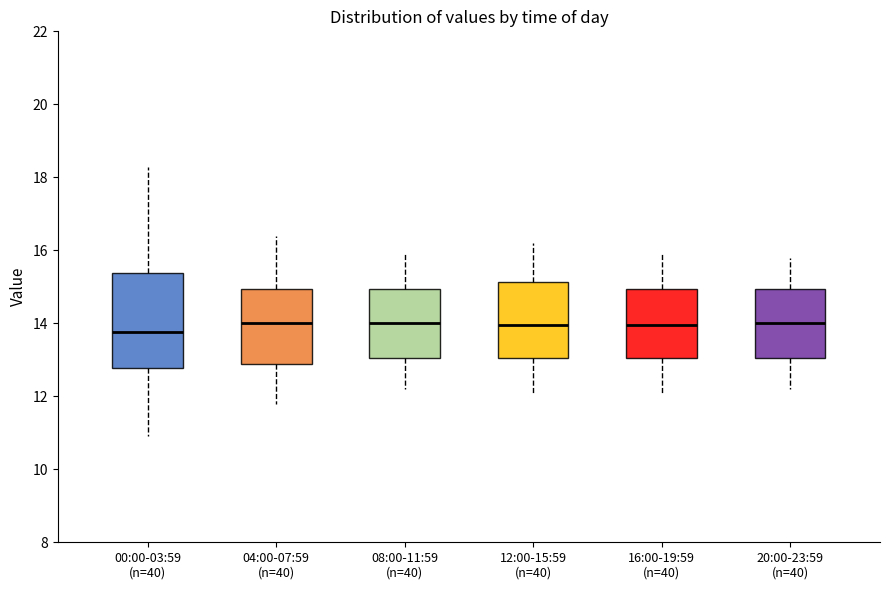

Reading left to right, read every box against the y-axis: the position of its median line, the range the box covers, and the ends of its whiskers. The values are not printed on the chart, so give them approximately, as read against the axis.

00:00-03:59 (n=40): median 13.8, box 12.8 to 15.4, whiskers 11.0 to 18.2
04:00-07:59 (n=40): median 14.0, box 12.8 to 15.0, whiskers 11.8 to 16.4
08:00-11:59 (n=40): median 14.0, box 13.0 to 15.0, whiskers 12.2 to 16.0
12:00-15:59 (n=40): median 14.0, box 13.0 to 15.2, whiskers 12.2 to 16.2
16:00-19:59 (n=40): median 14.0, box 13.0 to 15.0, whiskers 12.2 to 16.0
20:00-23:59 (n=40): median 14.0, box 13.0 to 15.0, whiskers 12.2 to 15.8